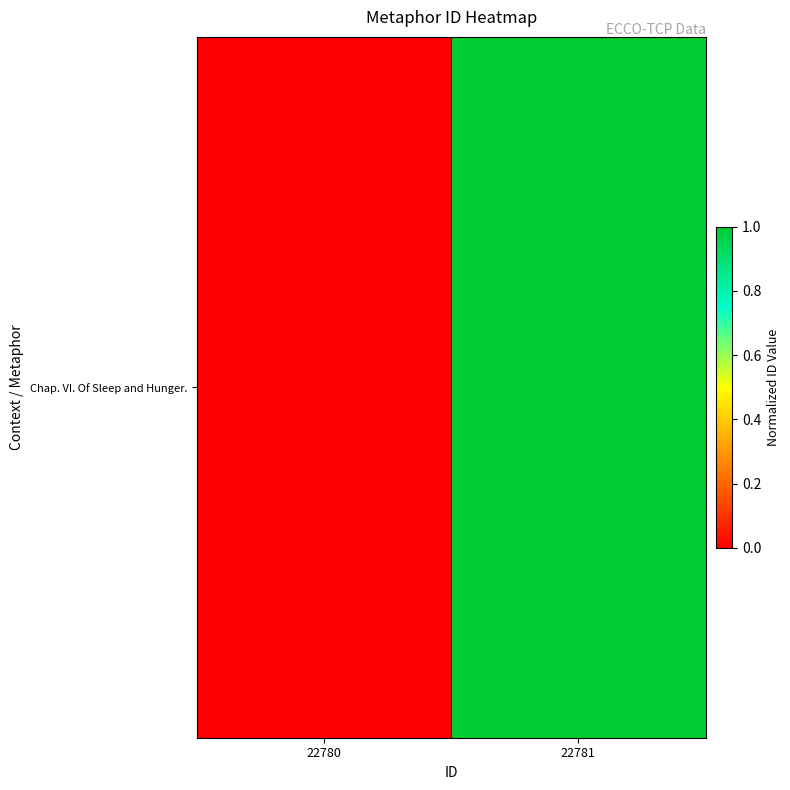

Rank the categories by value from lowest to highest.

22780, 22781